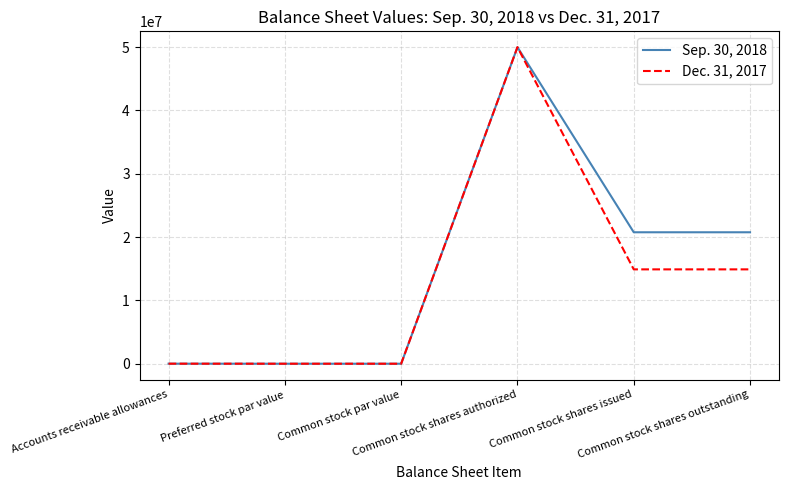

What is the difference between the Sep. 30, 2018 values at Preferred stock par value and Common stock par value?

1.0